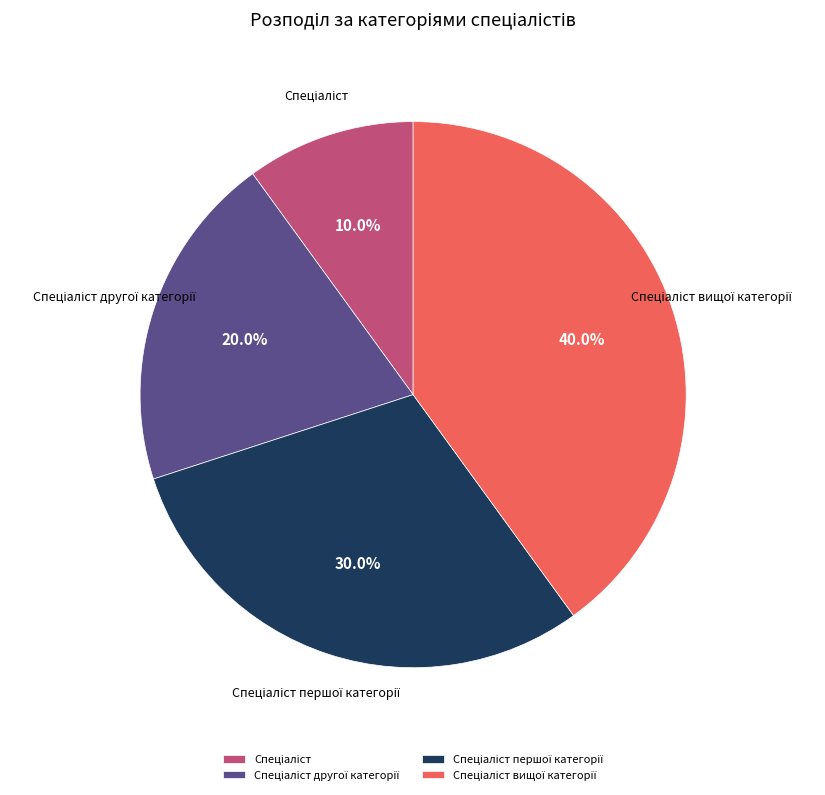

Is there any slice that represents more than half of the pie?

No